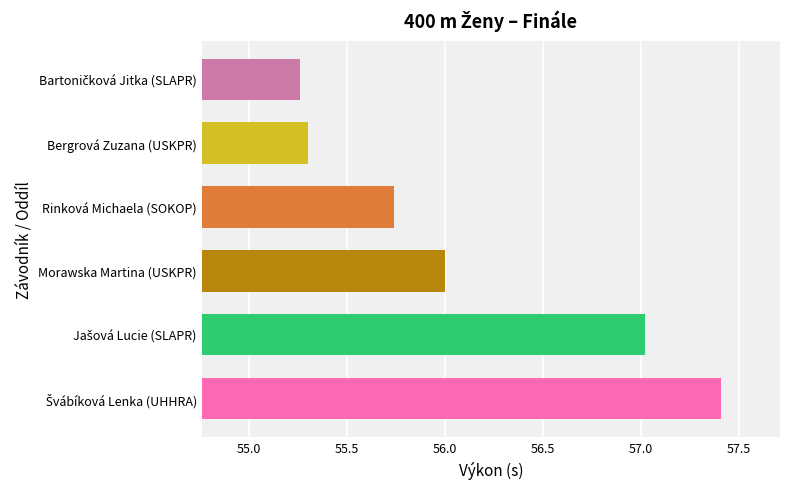

Count the number of categories in the chart.

6